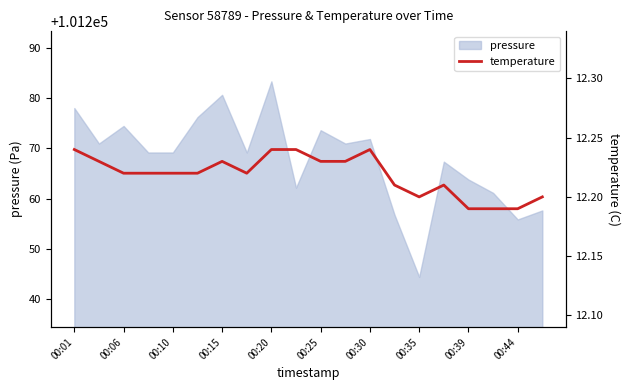

Is it true that pressure equals 70030.9 at 00:25?

False